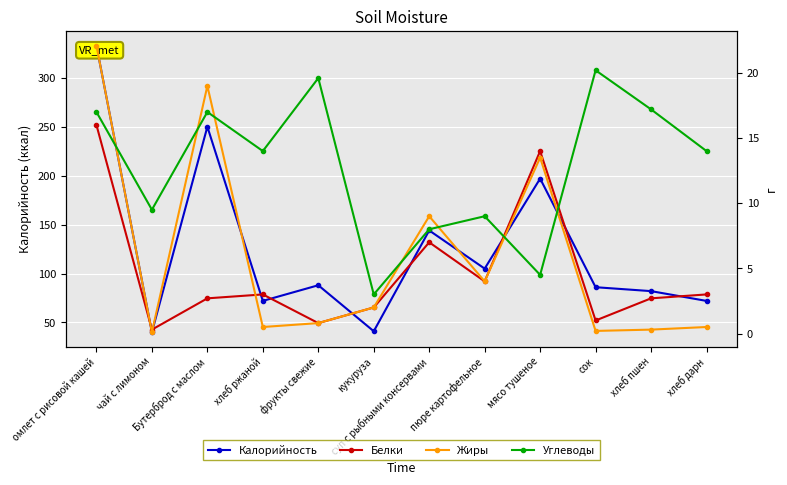

True or false: Калорийность has more than 0 points higher than both neighbors.

True